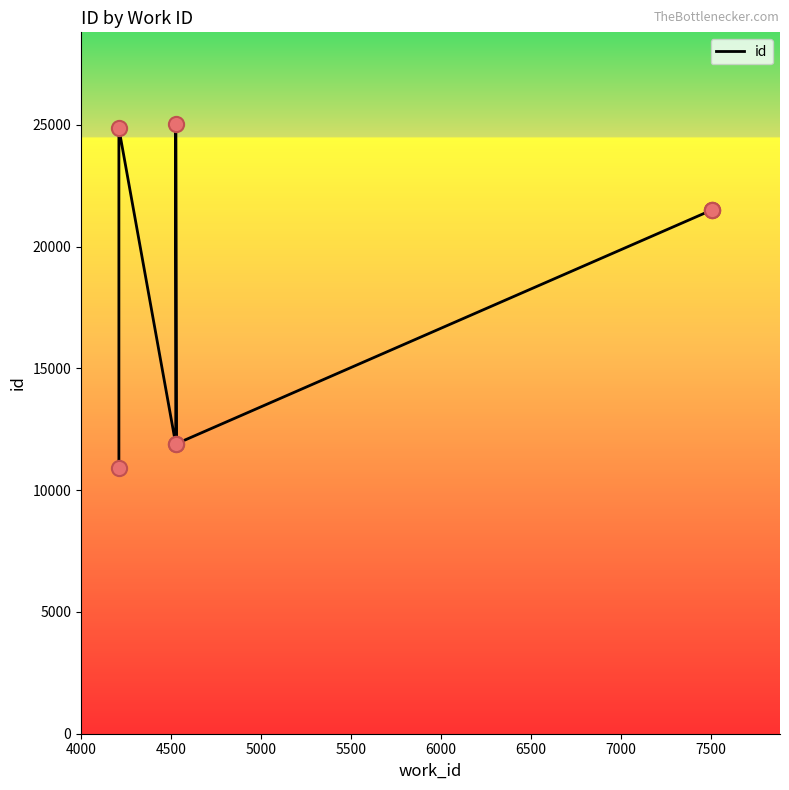

Approximately how many times larger is the value at 6000 compared to 6500?

1.0